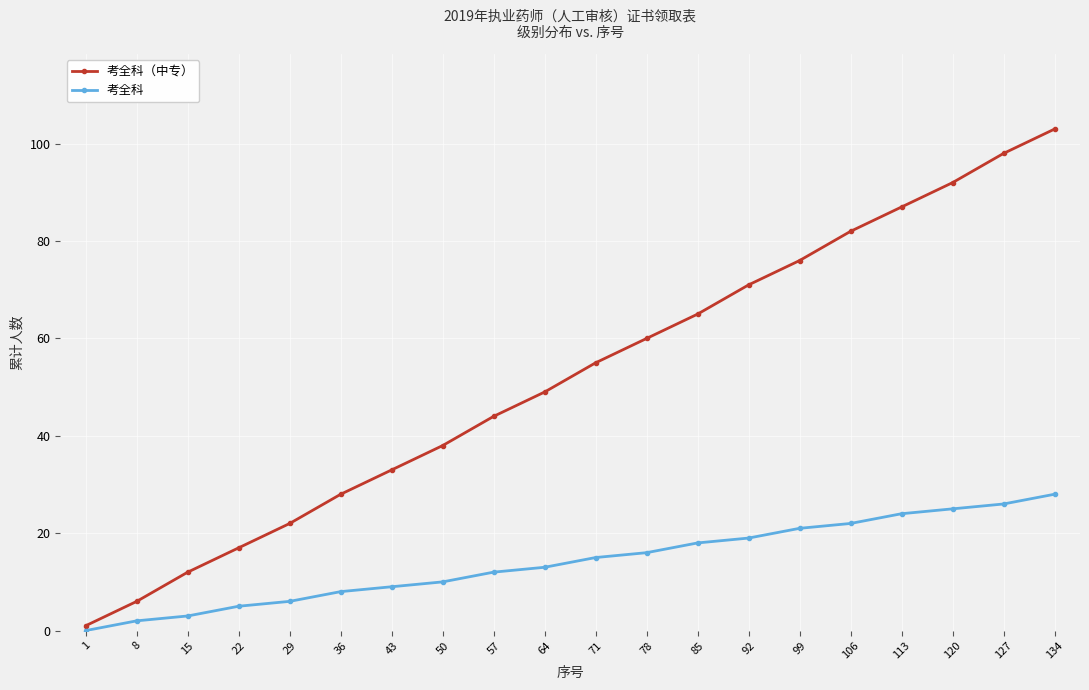

True or false: 考全科（中专） has more than 0 points higher than both neighbors.

False